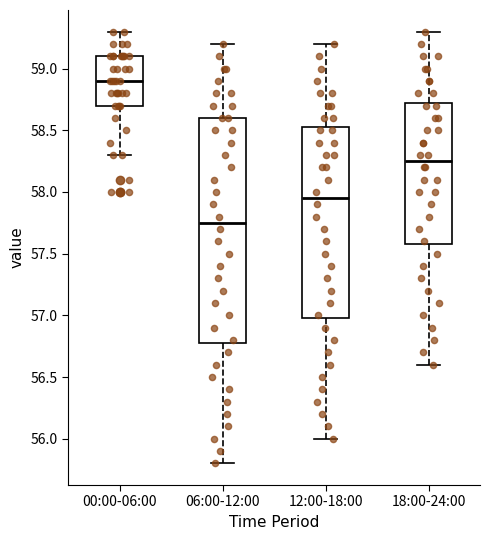

Where is the lower edge of the box for 00:00-06:00 on the y-axis? The values are not printed on the chart, so give them approximately, as read against the axis.

58.70